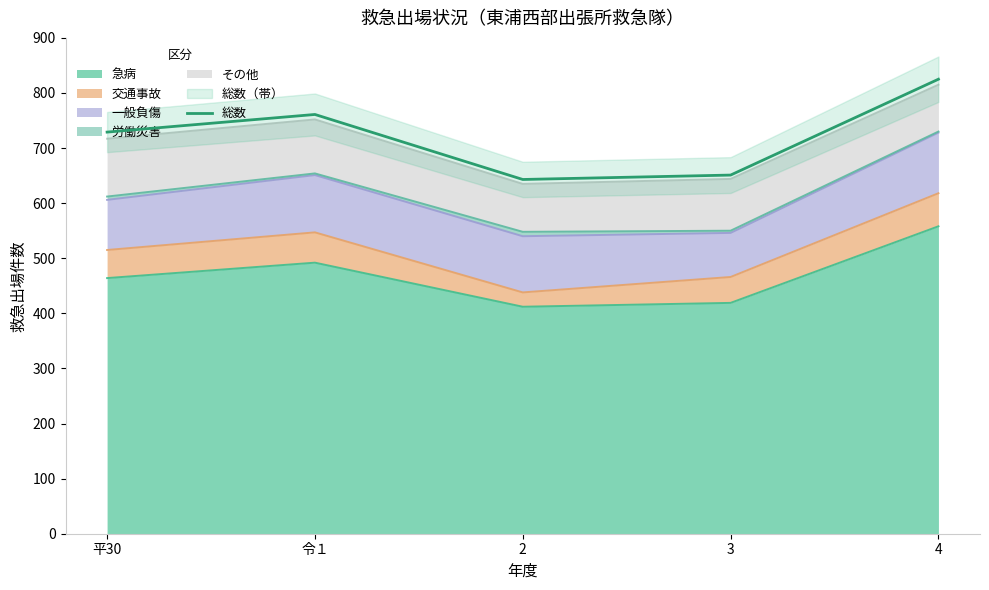

List the labels in order of value, largest first.

4, 令１, 平30, 3, 2